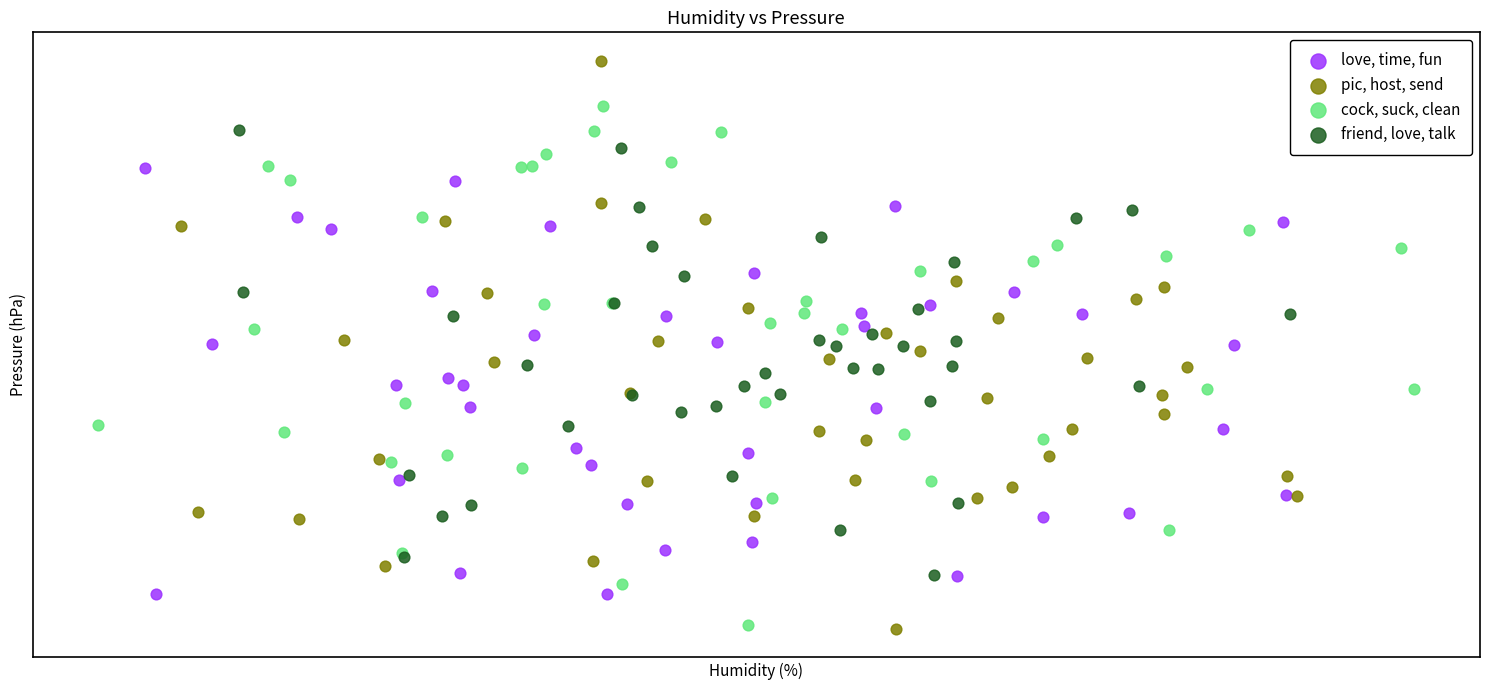

Which series contains the highest Y value?

pic, host, send